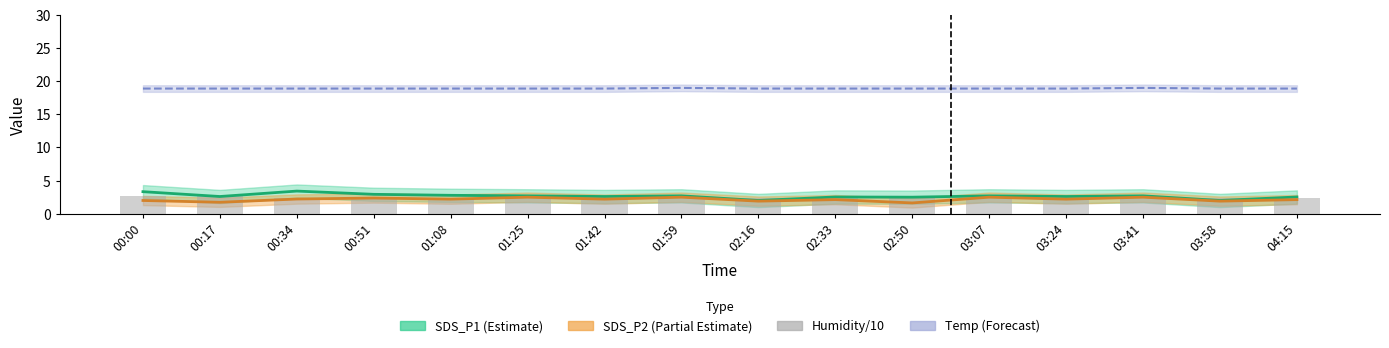

What is the label of the 8th bar from the right?

02:16